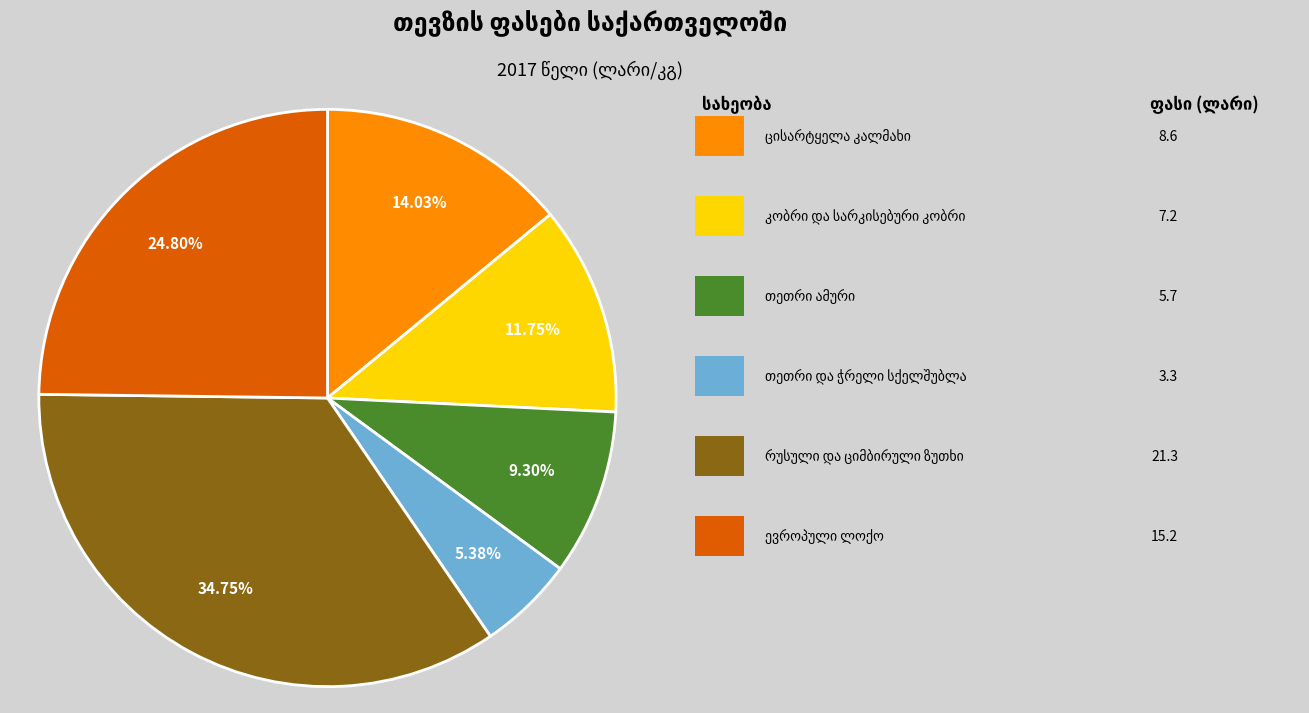

Is there any slice that represents more than half of the pie?

No